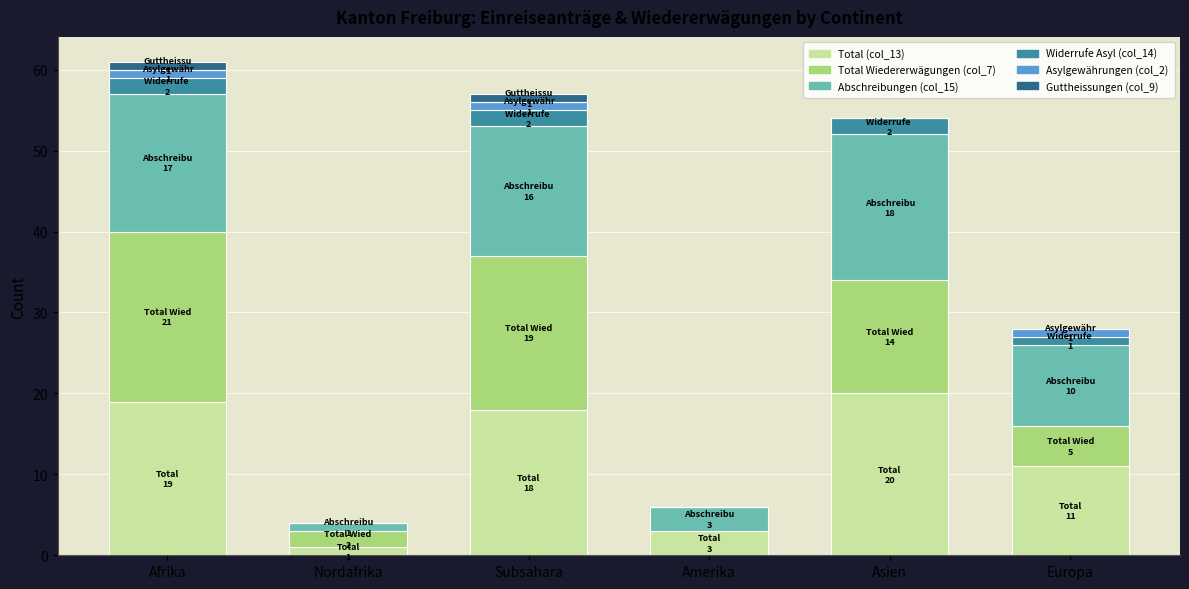

What are all the series names shown in the legend?

Total (col_13), Total Wiedererwägungen (col_7), Abschreibungen (col_15), Widerrufe Asyl (col_14), Asylgewährungen (col_2), Guttheissungen (col_9)